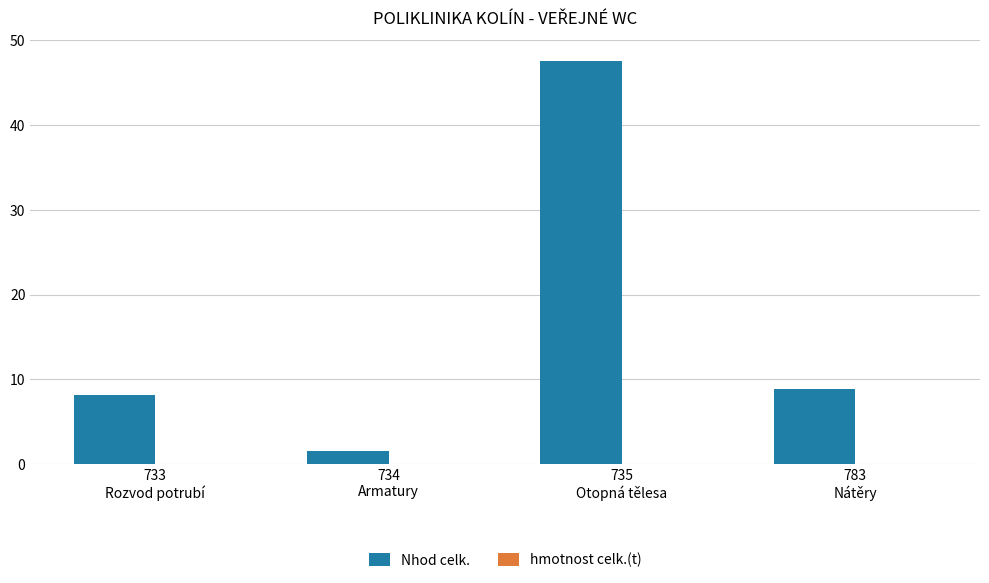

Which series has the largest total across all categories?

Nhod celk.